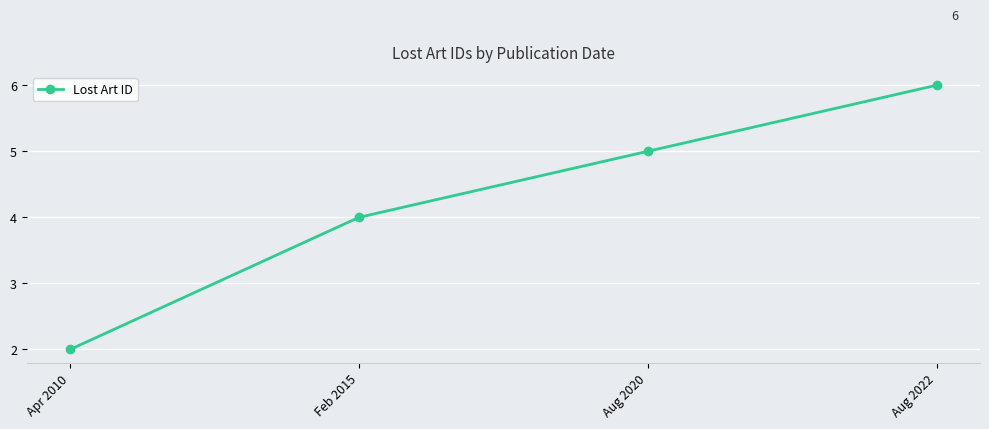

Approximately how many times larger is the value at Apr 2010 compared to Aug 2020?

0.4